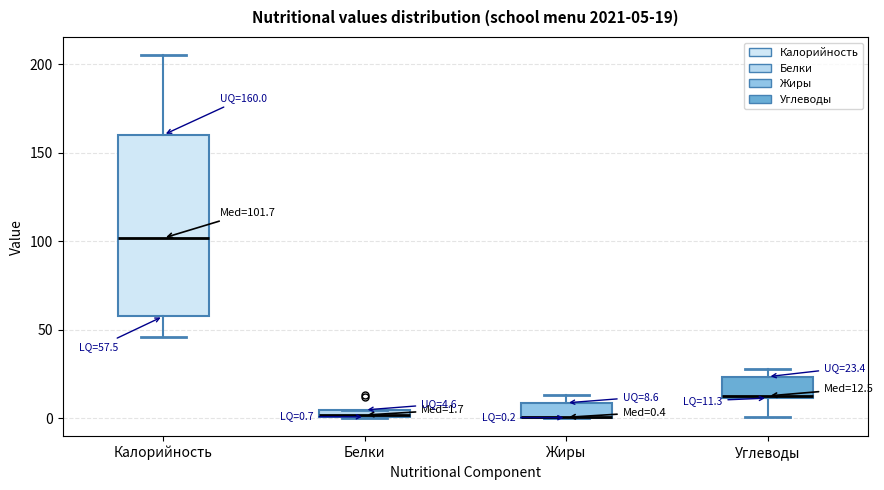

Which box is the tallest, from its lower edge to its upper edge?

Калорийность